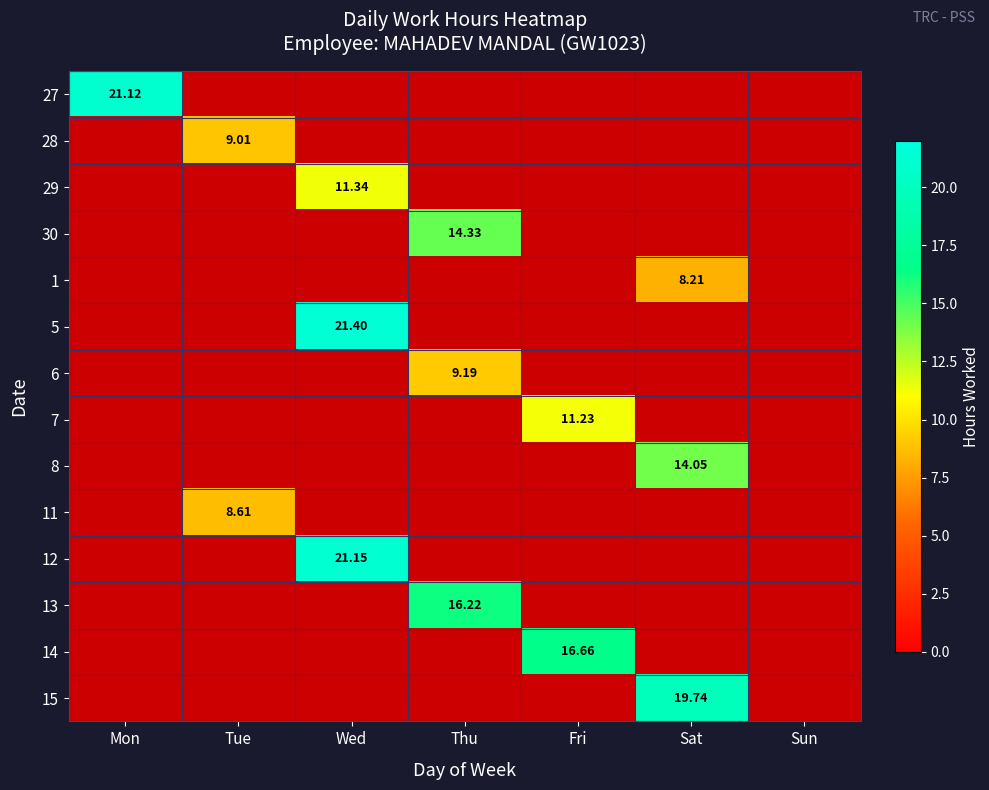

Which category has the highest value in the 5 series?

Wed